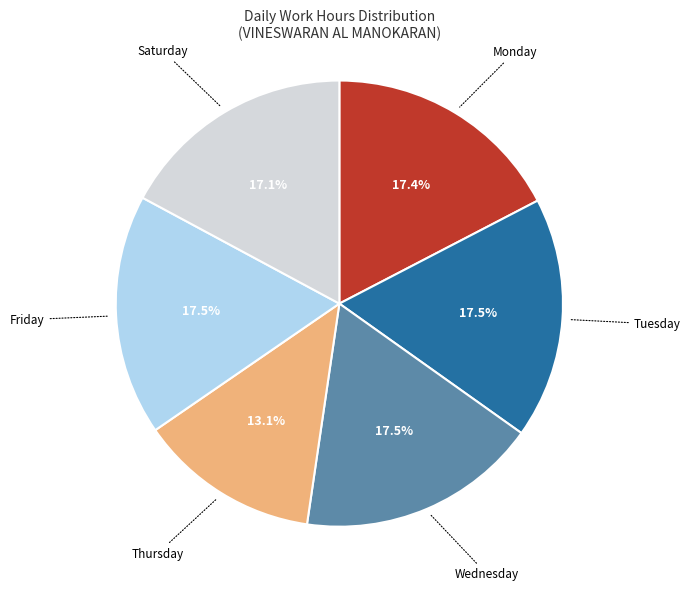

Is there any slice that represents more than half of the pie?

No